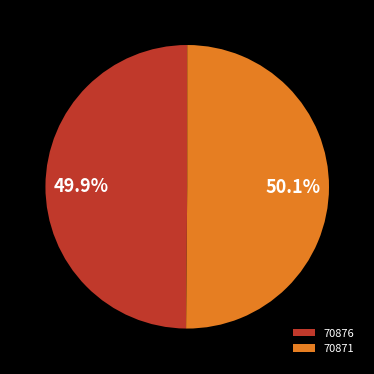

To the nearest percent, what is the combined percentage of 70876 and 70871?

100%